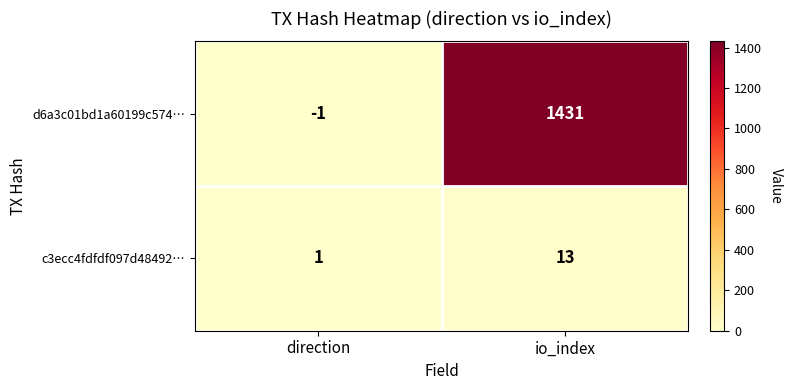

Reading right to left, extract all data points from this chart.

d6a3c01bd1a60199c574…: io_index=1431	direction=-1
c3ecc4fdfdf097d48492…: io_index=13	direction=1